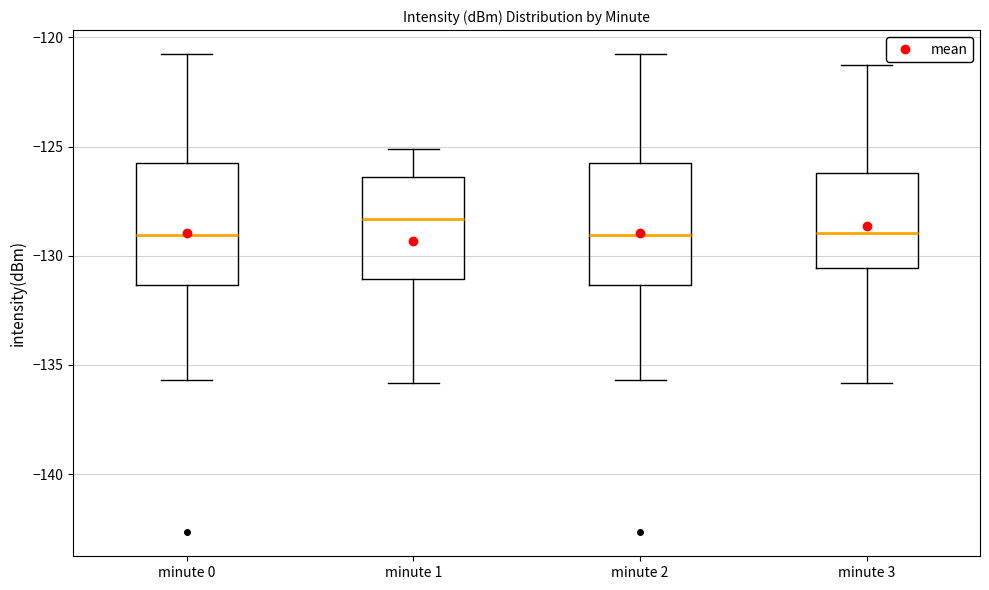

Where does the upper whisker of the box for minute 0 end on the y-axis? The values are not printed on the chart, so give them approximately, as read against the axis.

-121.0